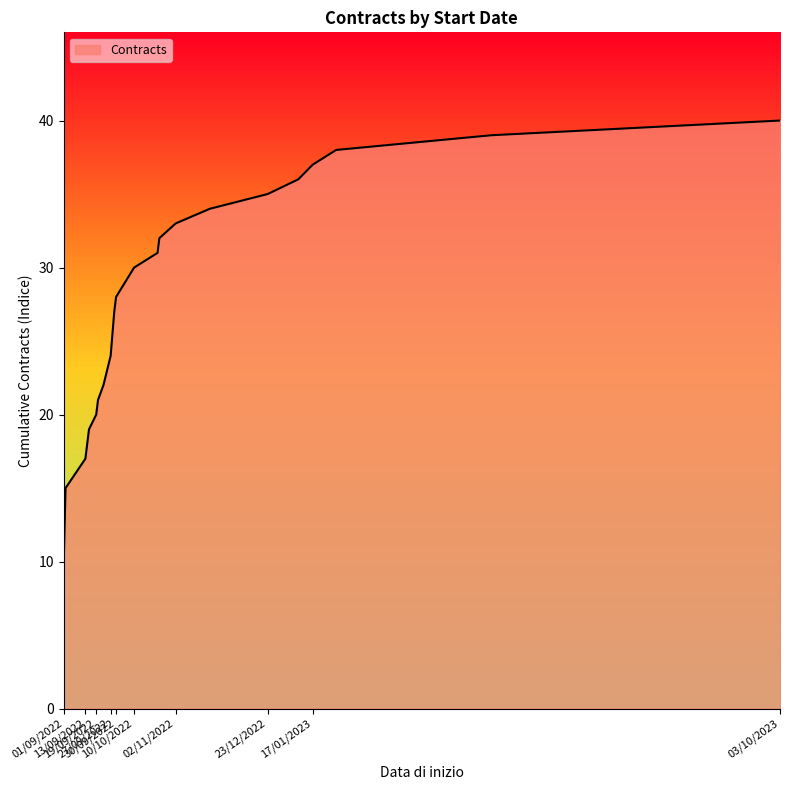

What is the difference between the maximum and second lowest values?

25